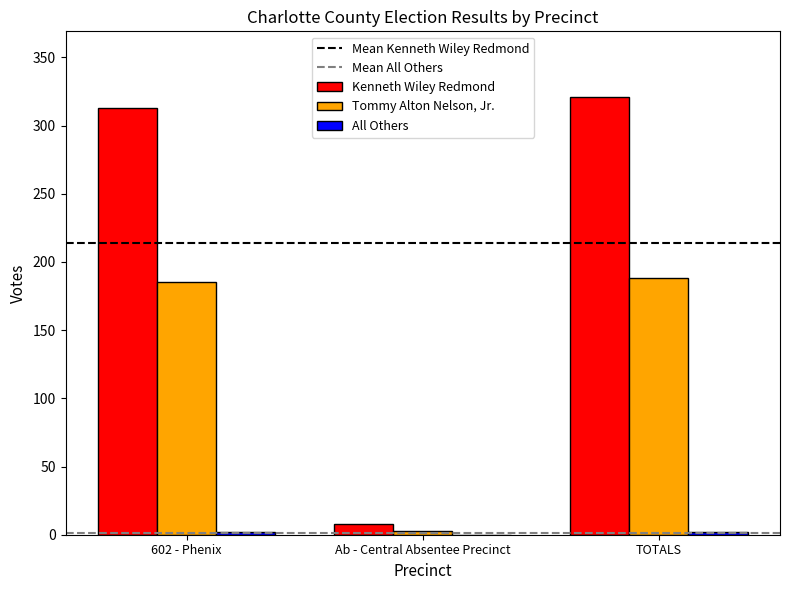

The value of Kenneth Wiley Redmond at TOTALS is 194. True or false?

False